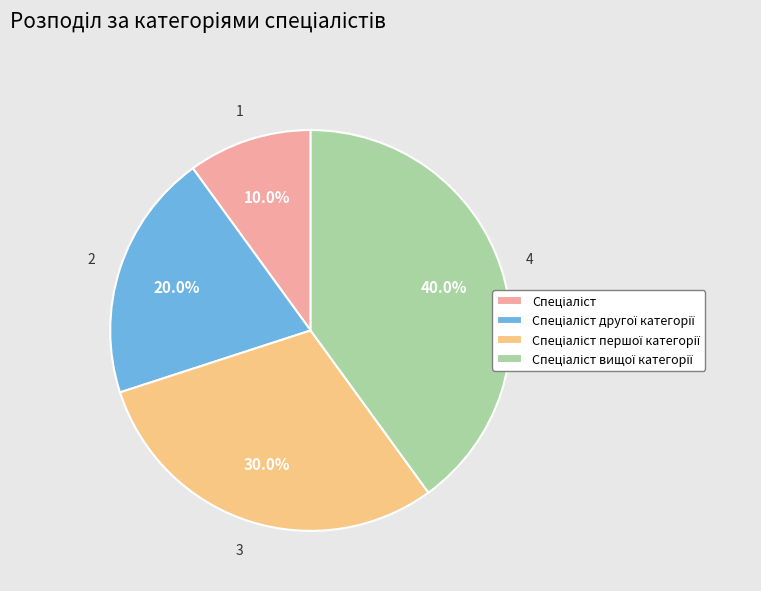

Is there a majority slice in this chart?

No